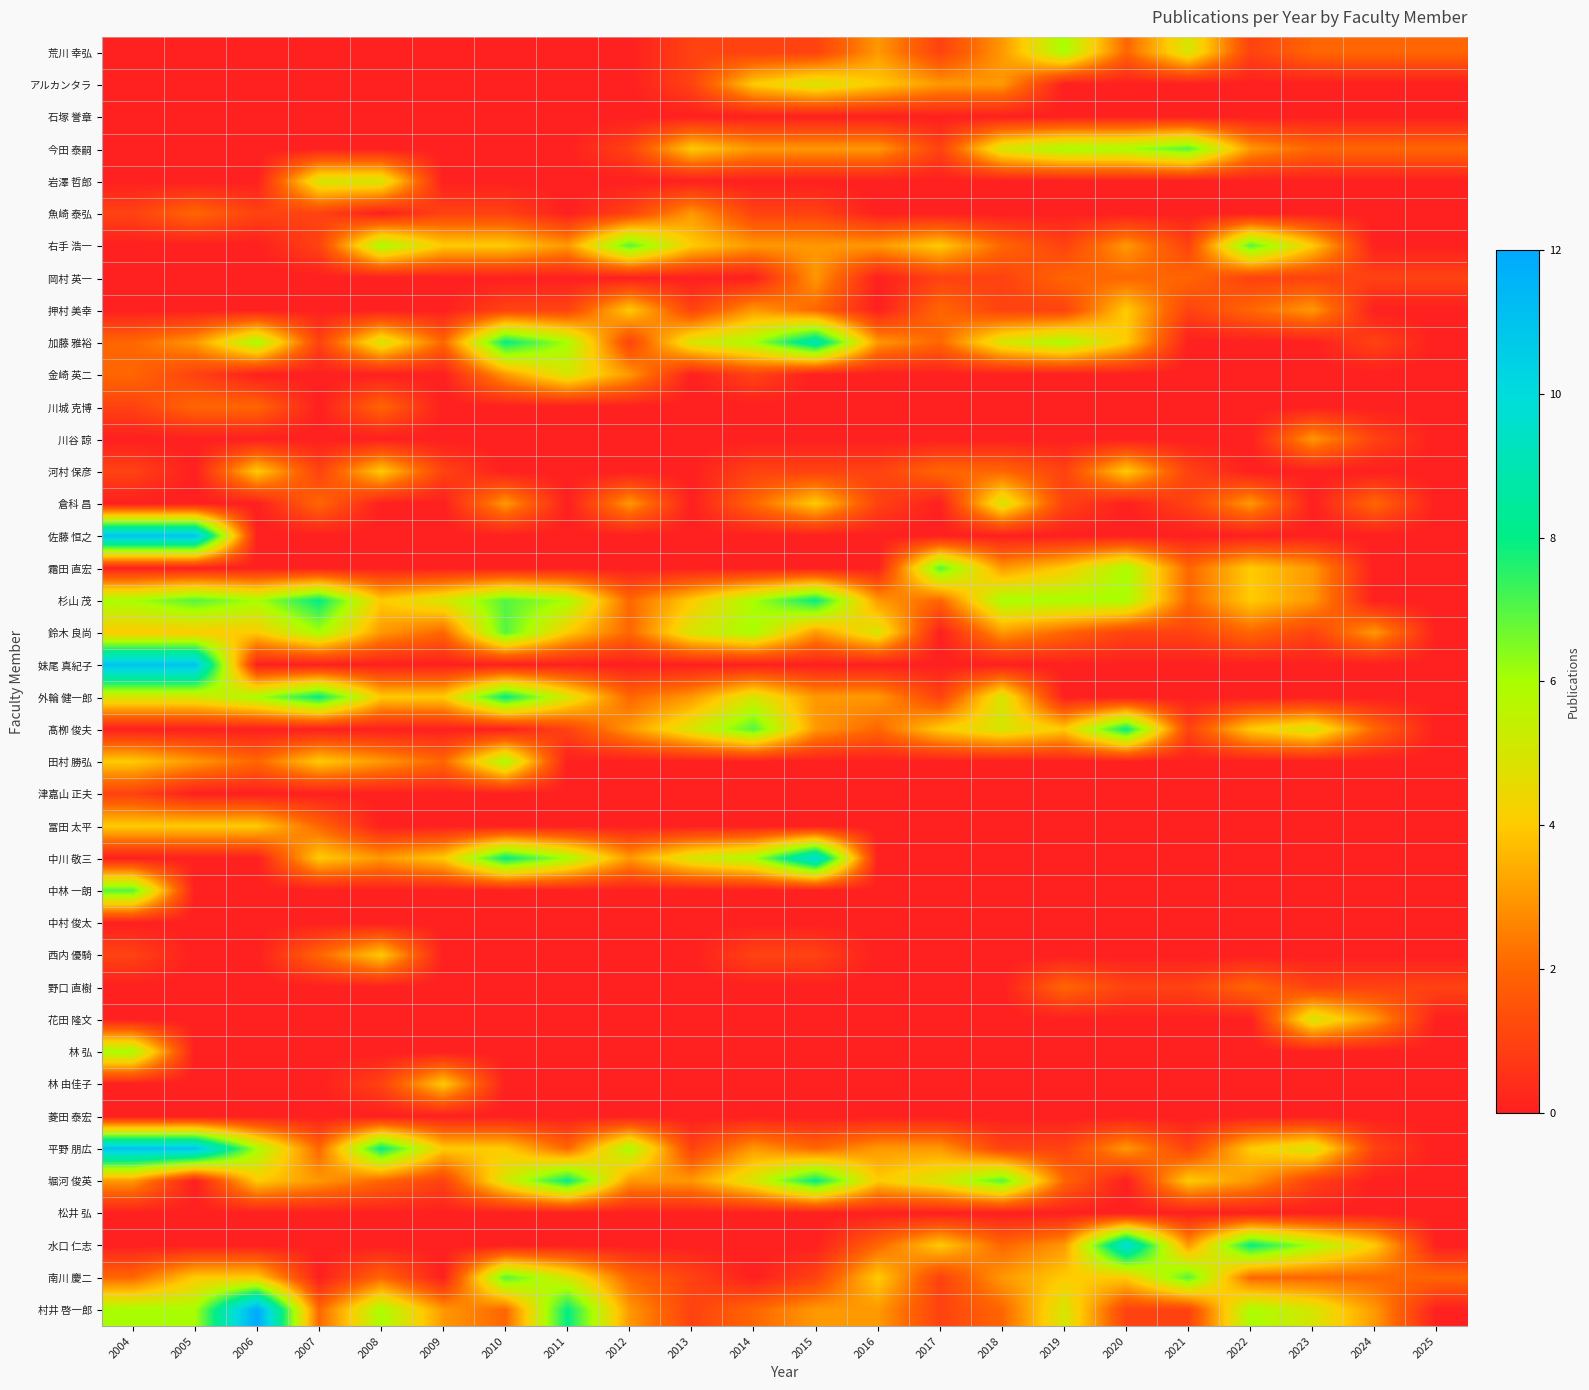

What is the difference between the highest and lowest values at 2016?

5